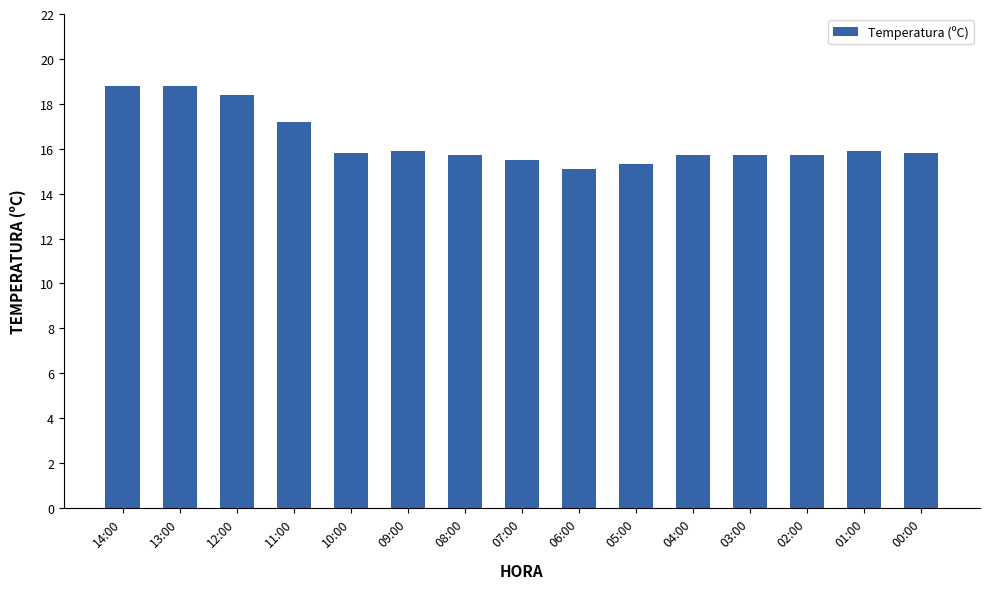

What is the change in value from 13:00 to 06:00?

-3.7